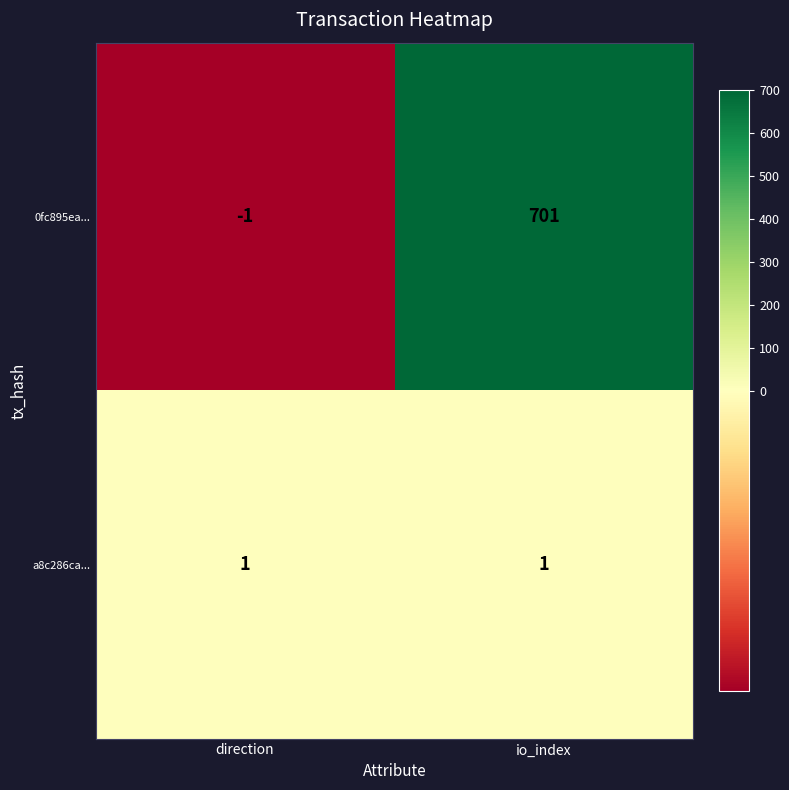

List the labels in order of 0fc895ea... value, largest first.

io_index, direction